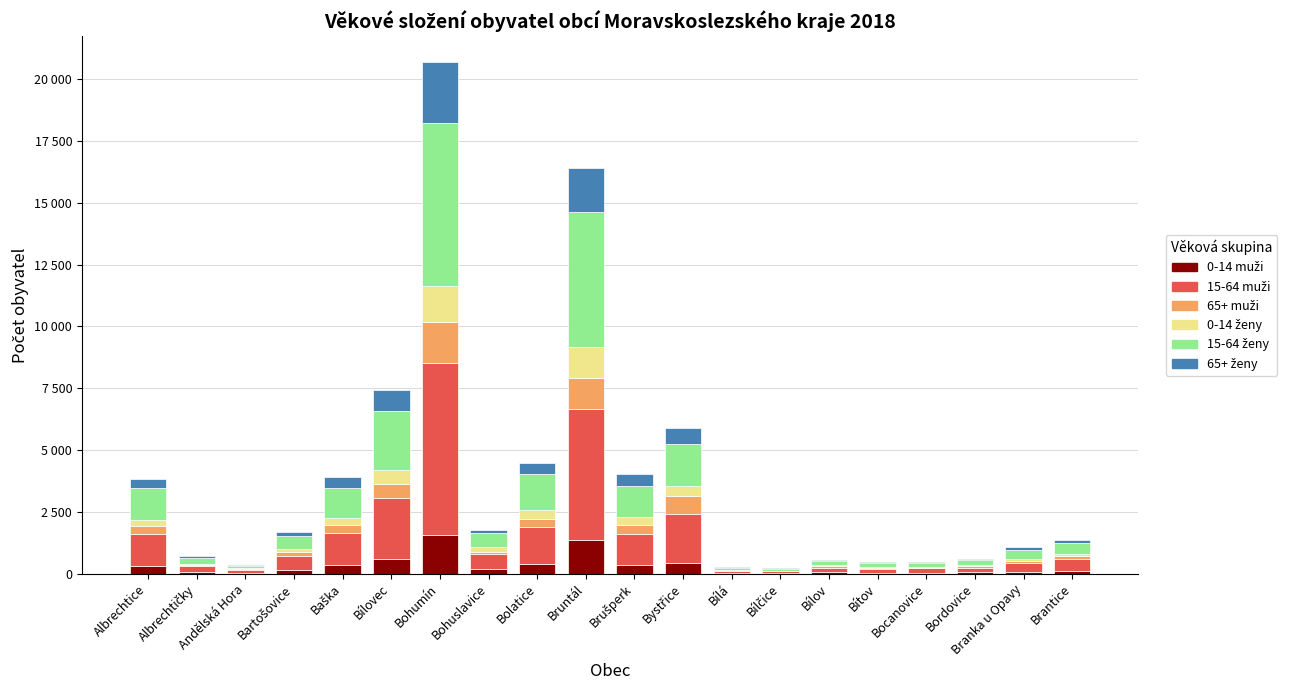

Are the bars horizontal?

No